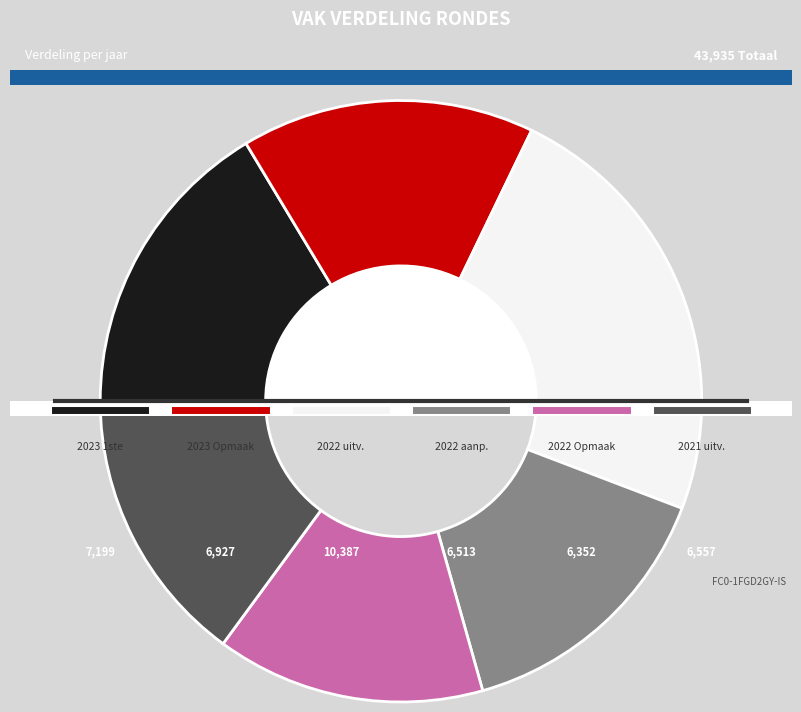

Which category has the biggest portion of the pie?

2022 uitvoering